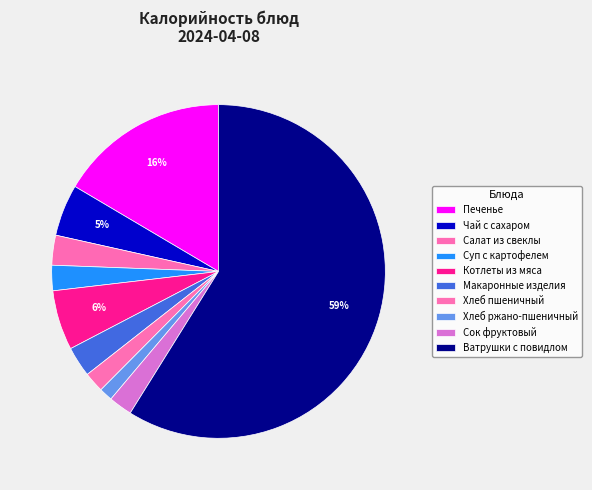

How many segments does this pie chart have?

10